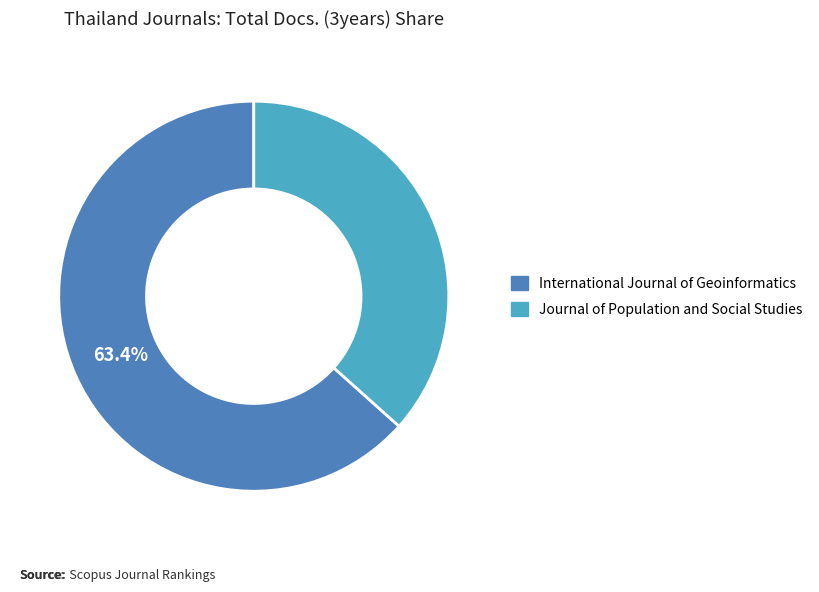

To the nearest percent, what is the difference between the largest and smallest slice percentages?

27%